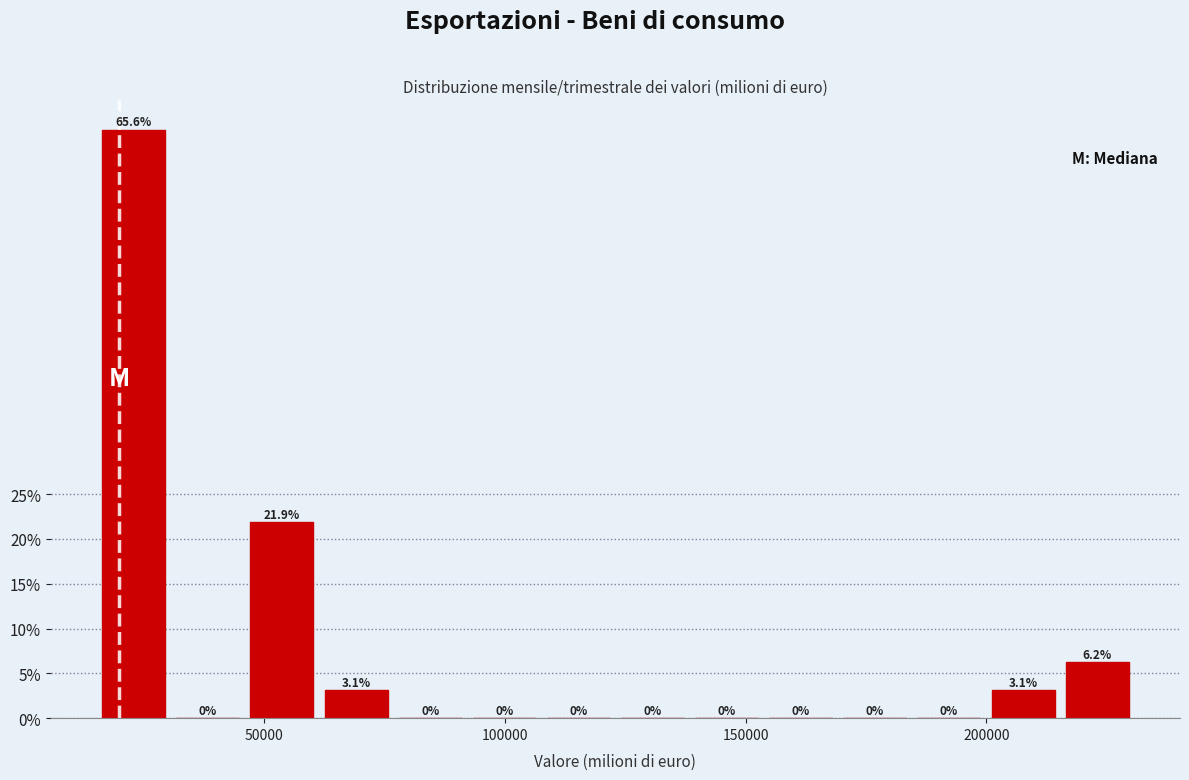

Read against the x-axis, roughly where is the centre of the tallest bar?

25000